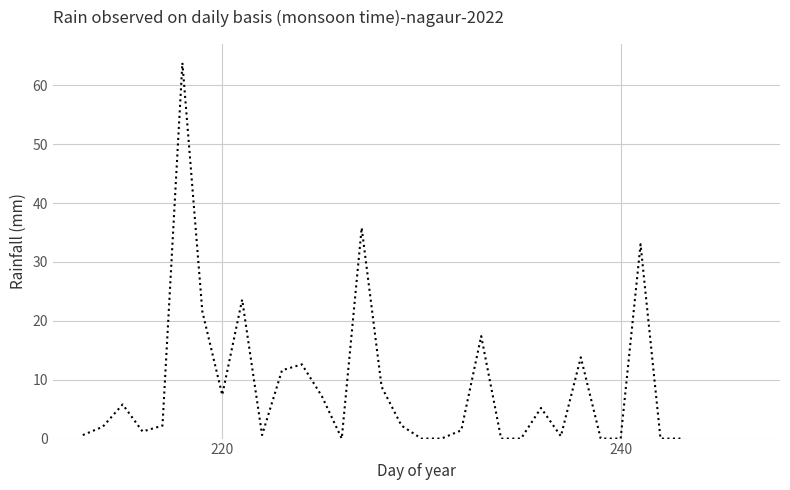

What is the difference between the maximum and minimum values?

63.8